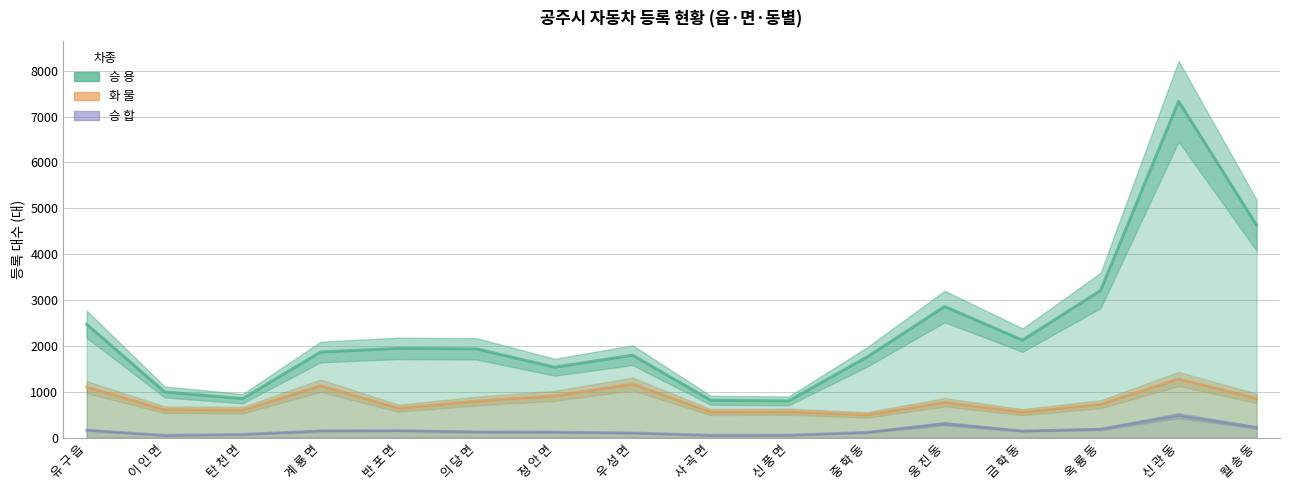

What is the difference between the 승 합 values at 신 관 동 and 사 곡 면?

429